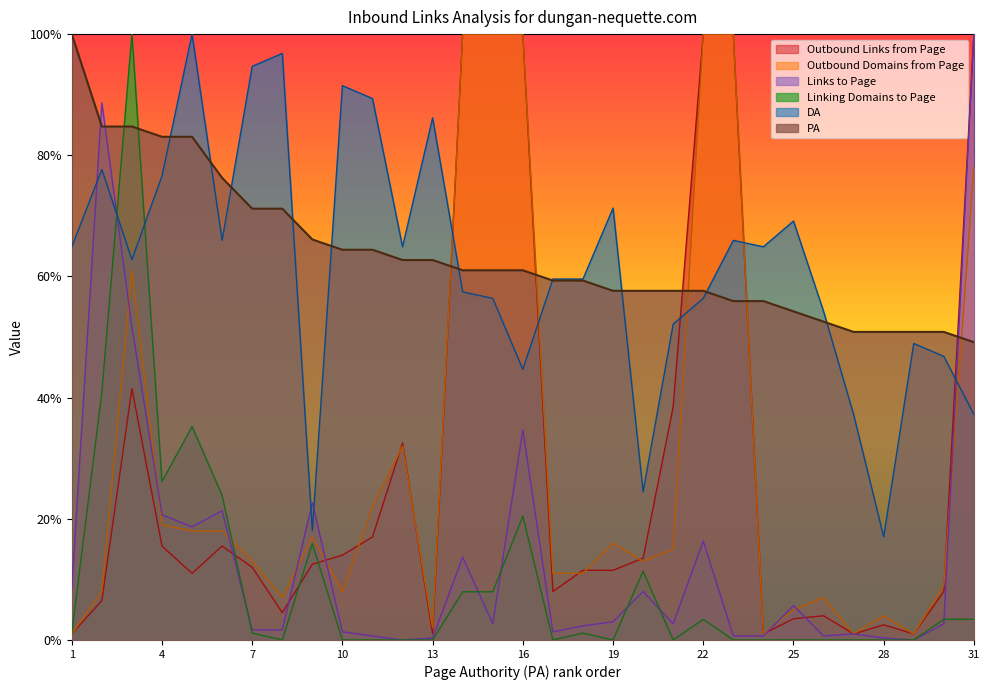

Which series ends up on top after the final intersection of Linking Domains to Page and PA?

PA